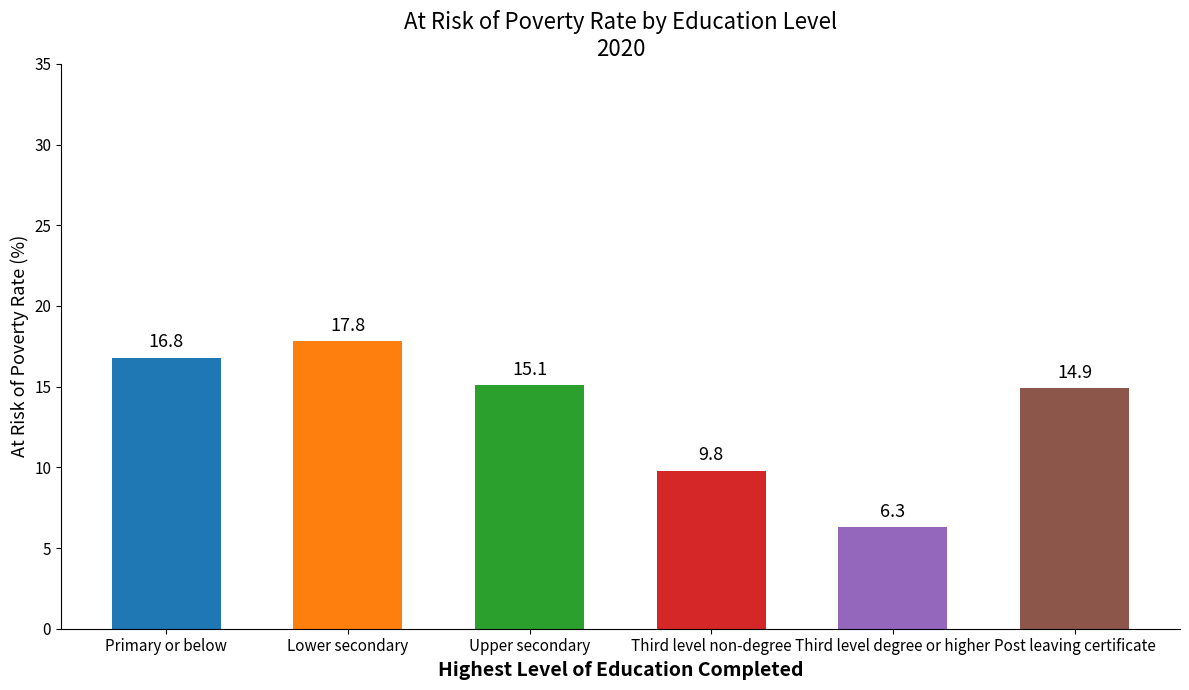

Does the chart contain any negative values?

No